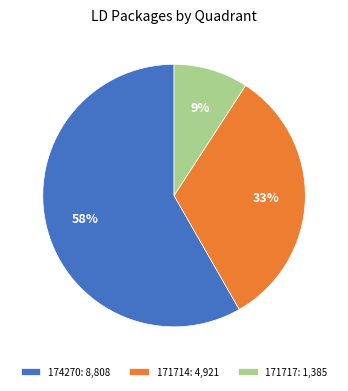

Combined, do 171717: 1,385 and 171714: 4,921 account for over 50%?

No